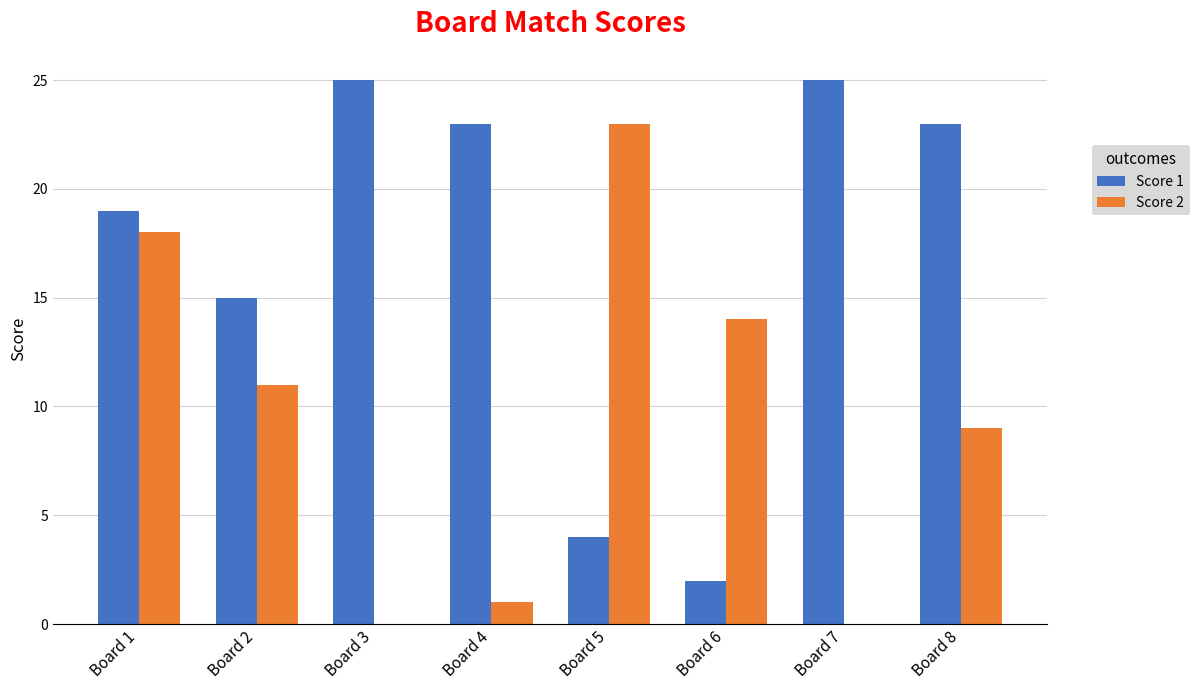

What are all the series names shown in the legend?

Score 1, Score 2